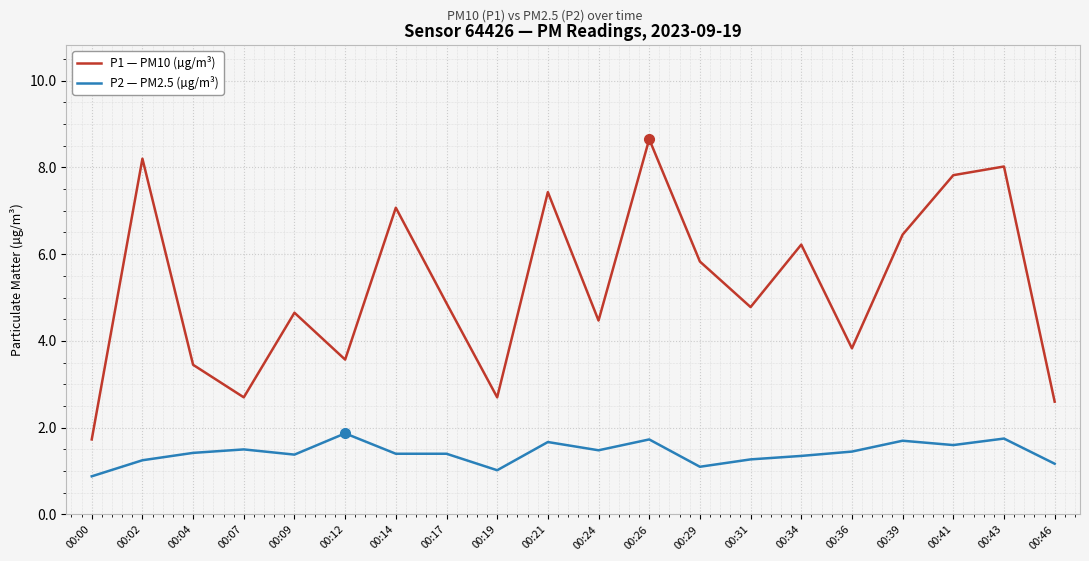

What is the difference between the maximum and minimum values in the P1 — PM10 (µg/m³) series?

6.9